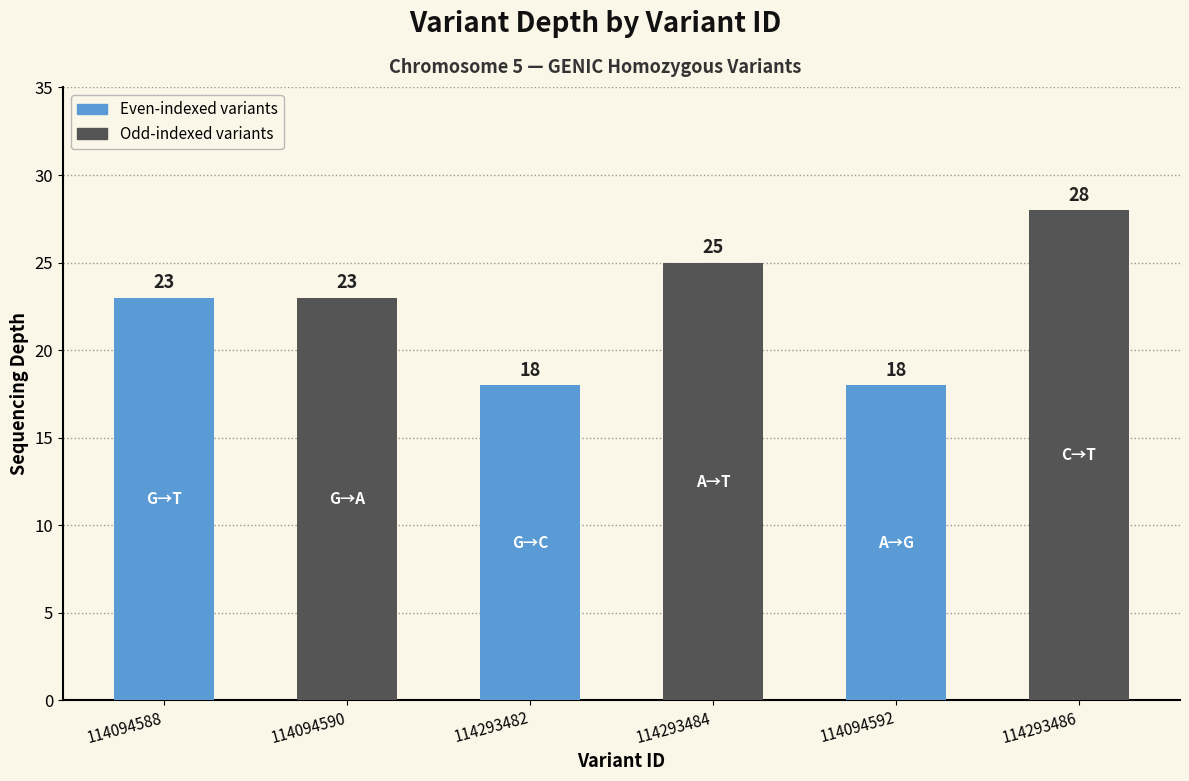

Rank the categories by value from lowest to highest.

114293482, 114094592, 114094588, 114094590, 114293484, 114293486